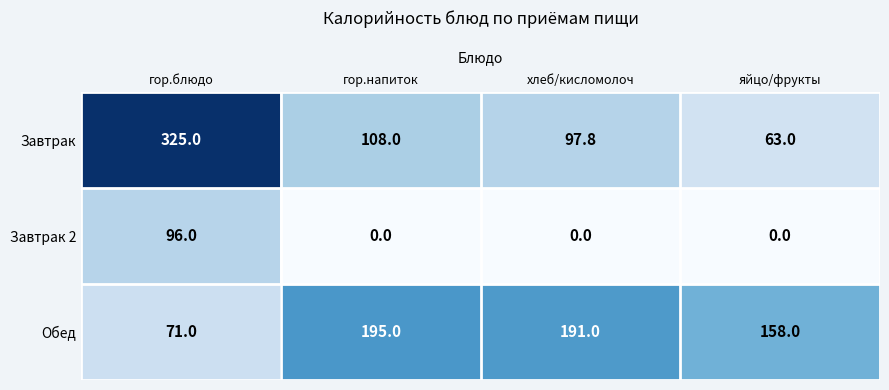

What is the sum of all Завтрак 2 values?

96.0